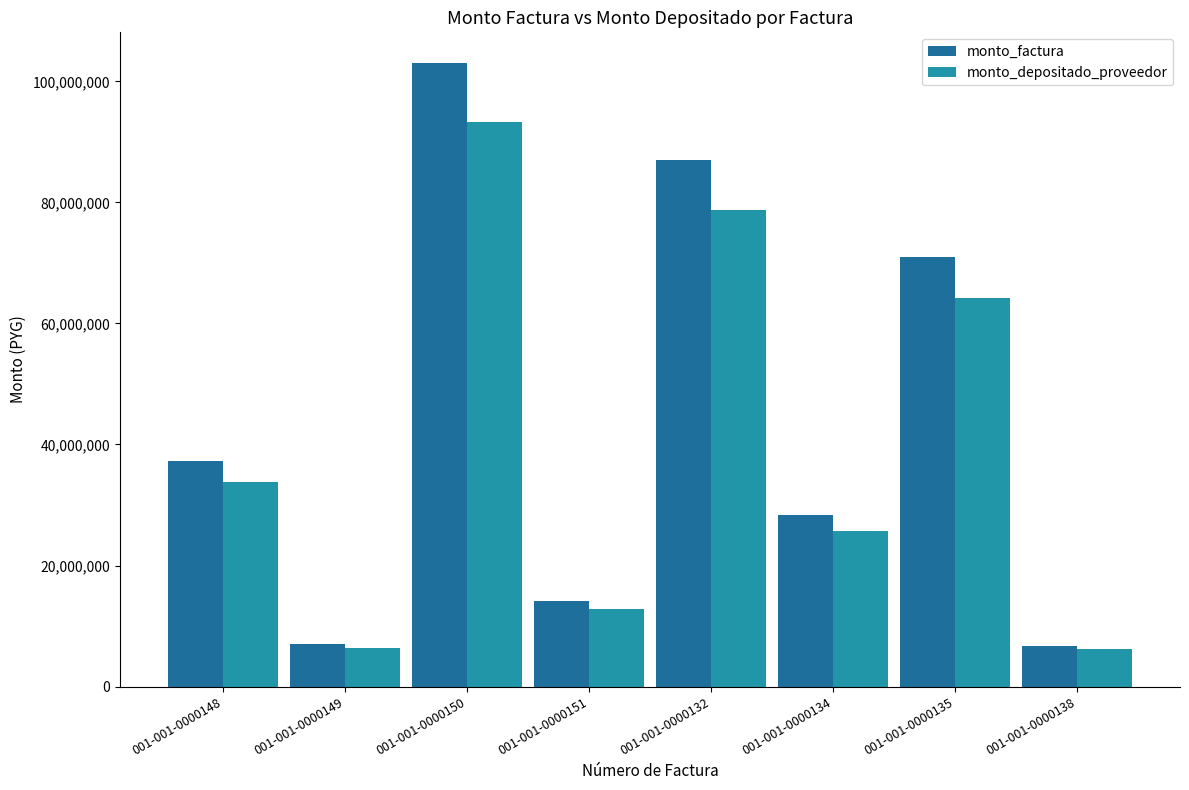

What are all the series names shown in the legend?

monto_factura, monto_depositado_proveedor